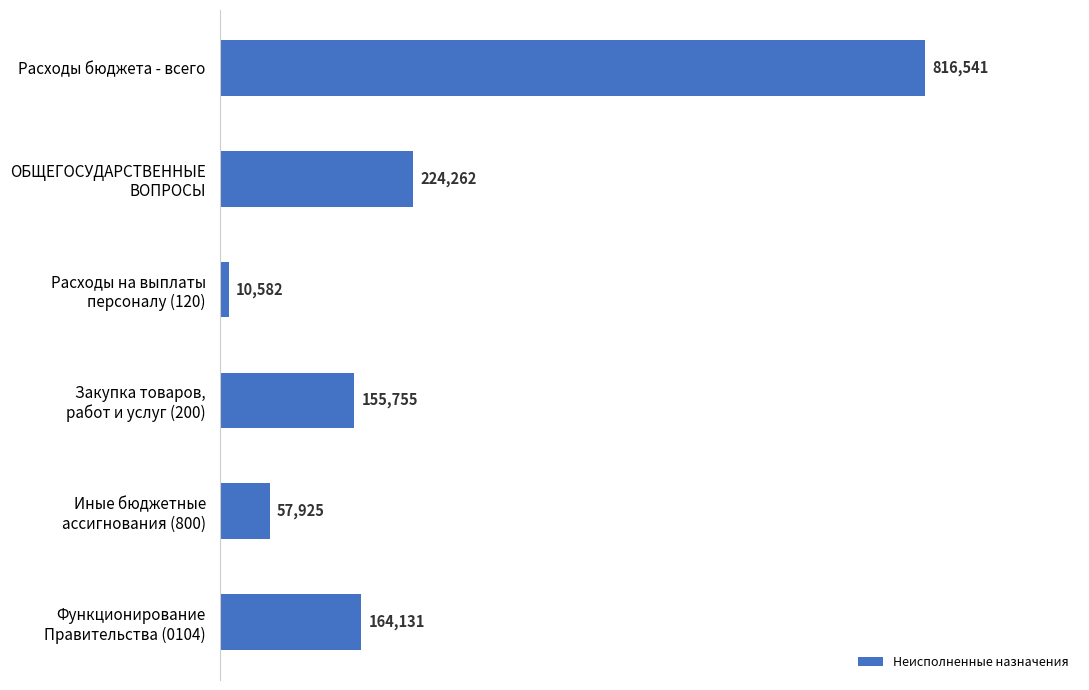

What is the value of the 6th bar from the top?

164131.1